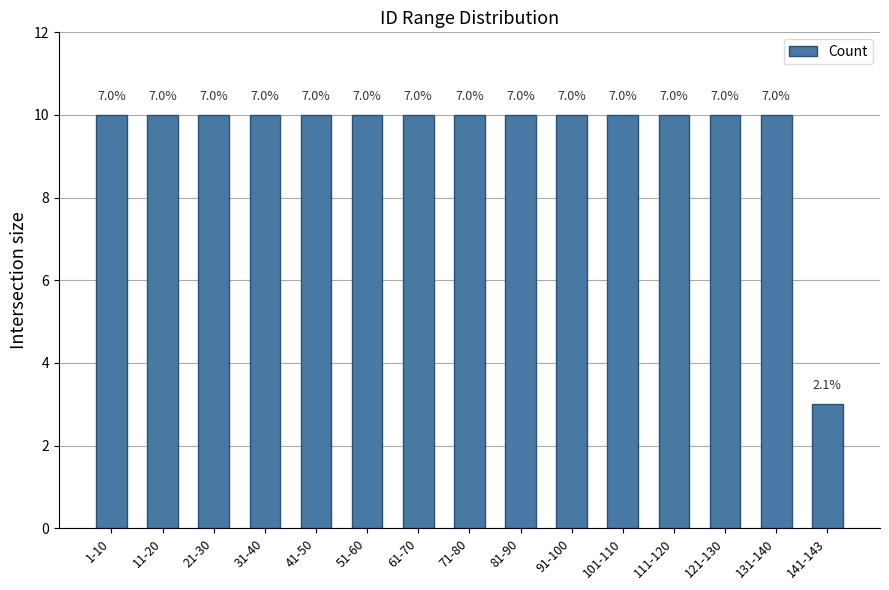

Are the bars horizontal?

No